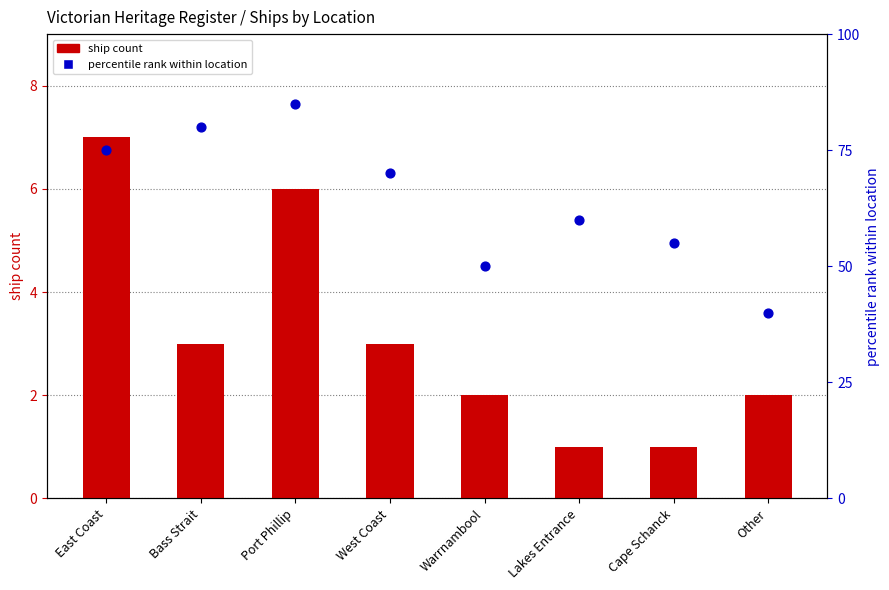

Which series has the largest total across all categories?

percentile rank within location